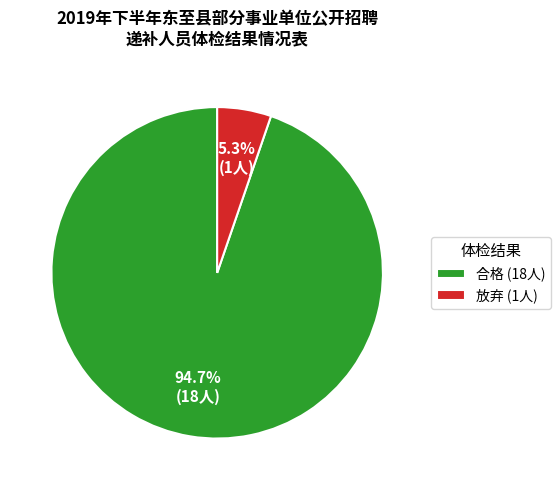

How many slices are in this pie chart?

2